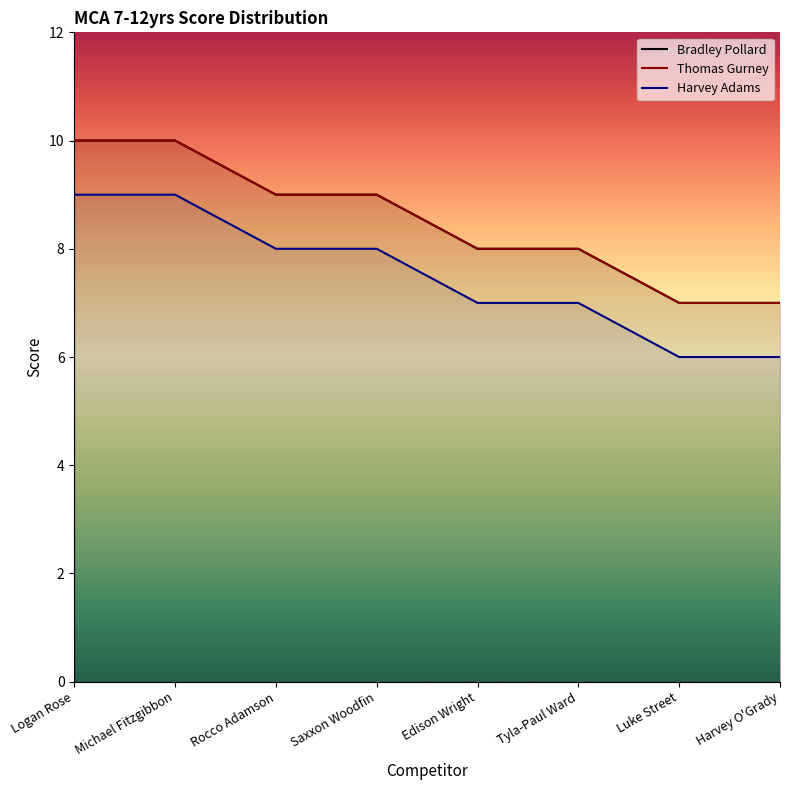

How many values in the Thomas Gurney series exceed 9?

2